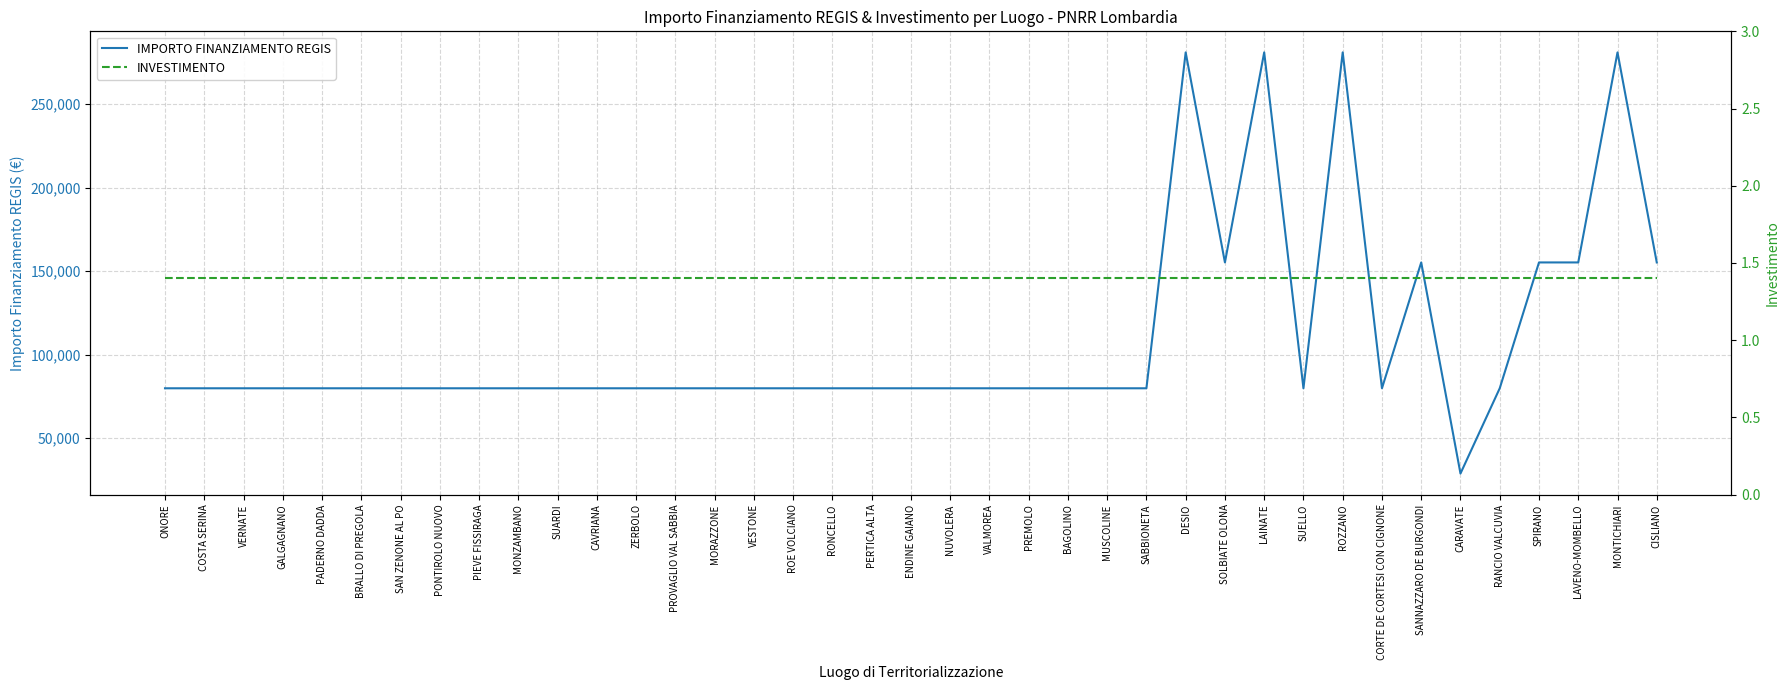

What is the value of the IMPORTO FINANZIAMENTO REGIS point at the 33rd from the left?

155234.0